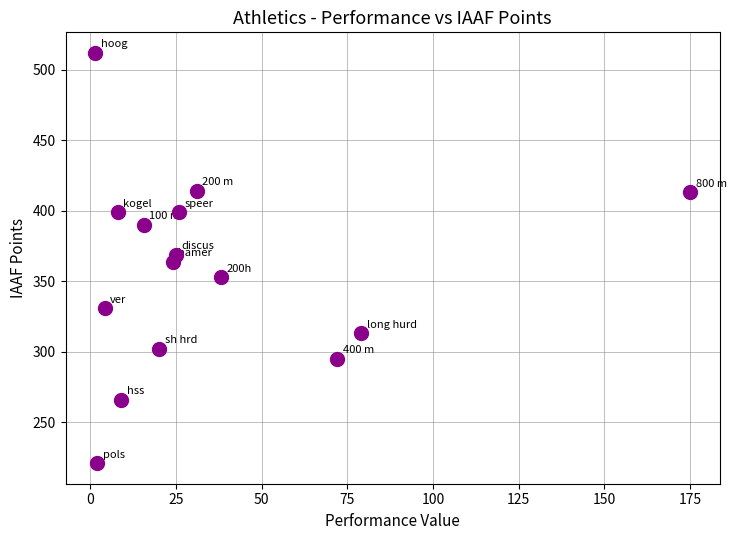

What is the range of Y values (max minus min)?

291